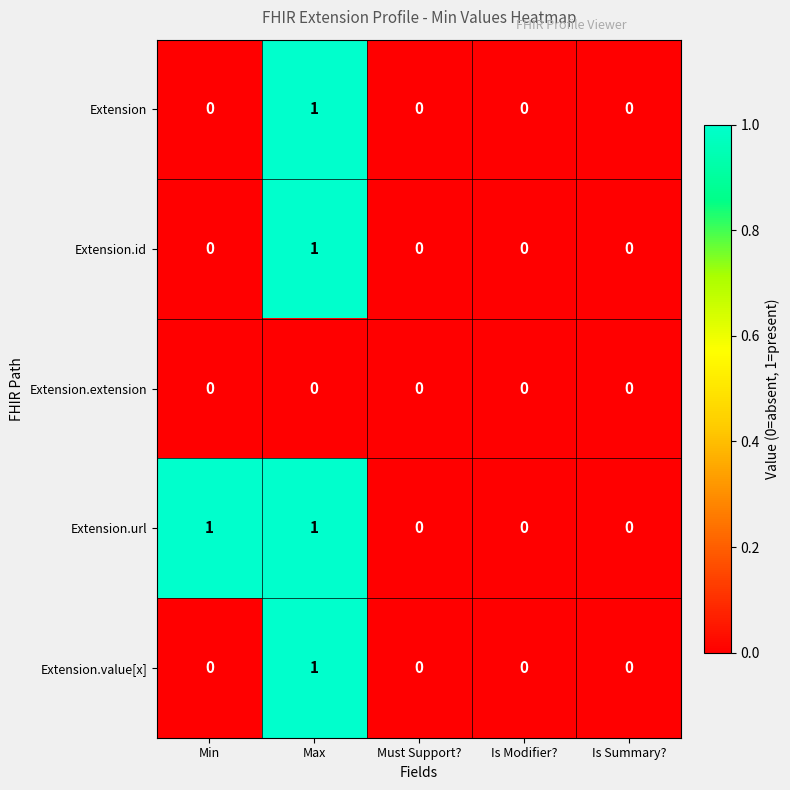

Count the Extension.value[x] values in the range 0 to 1.

5